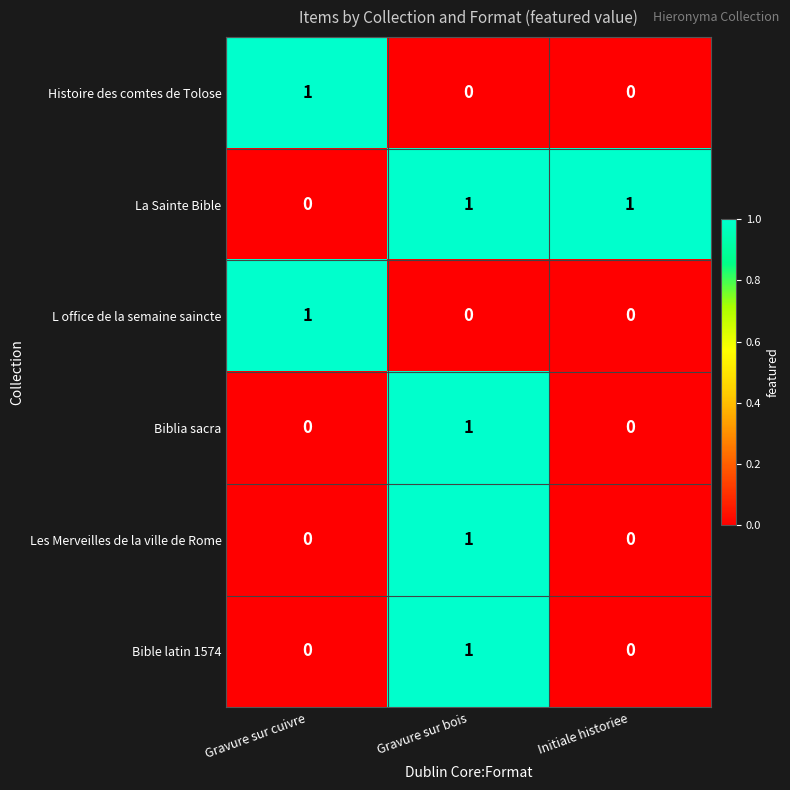

Which category has the highest value in the Biblia sacra series?

Gravure sur bois